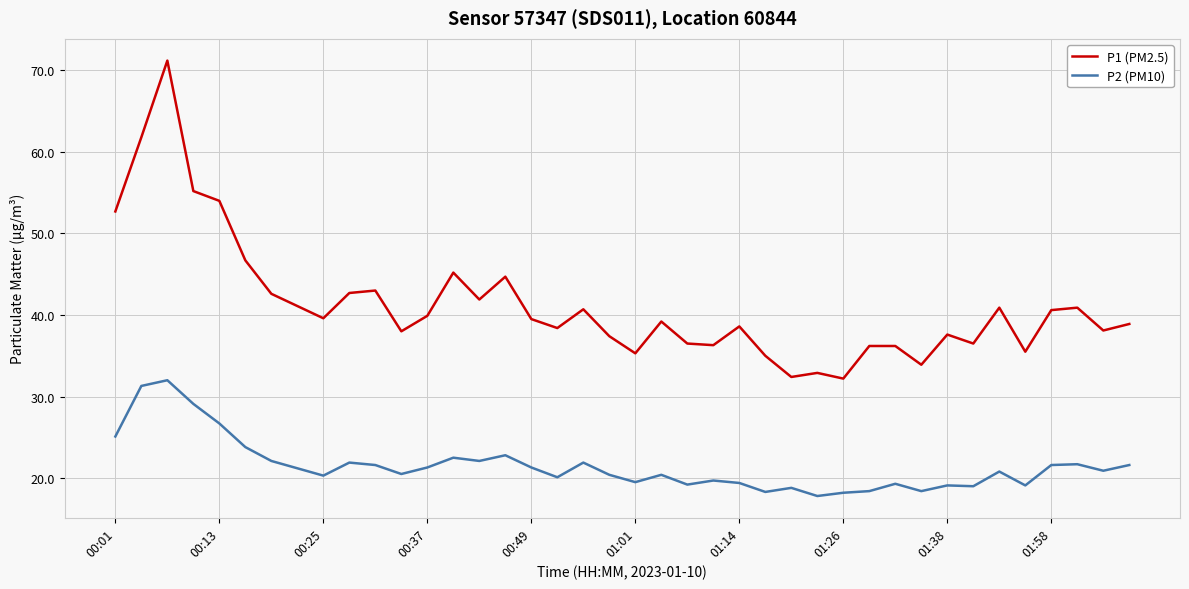

List the series in order of their peak value, lowest first.

P2 (PM10), P1 (PM2.5)